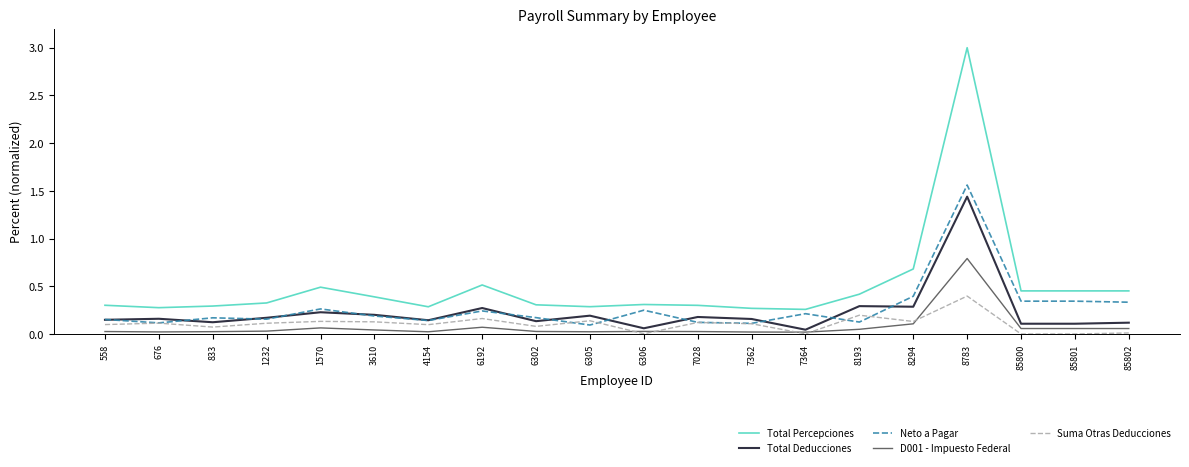

What is the total value across all series at 7362?

0.7